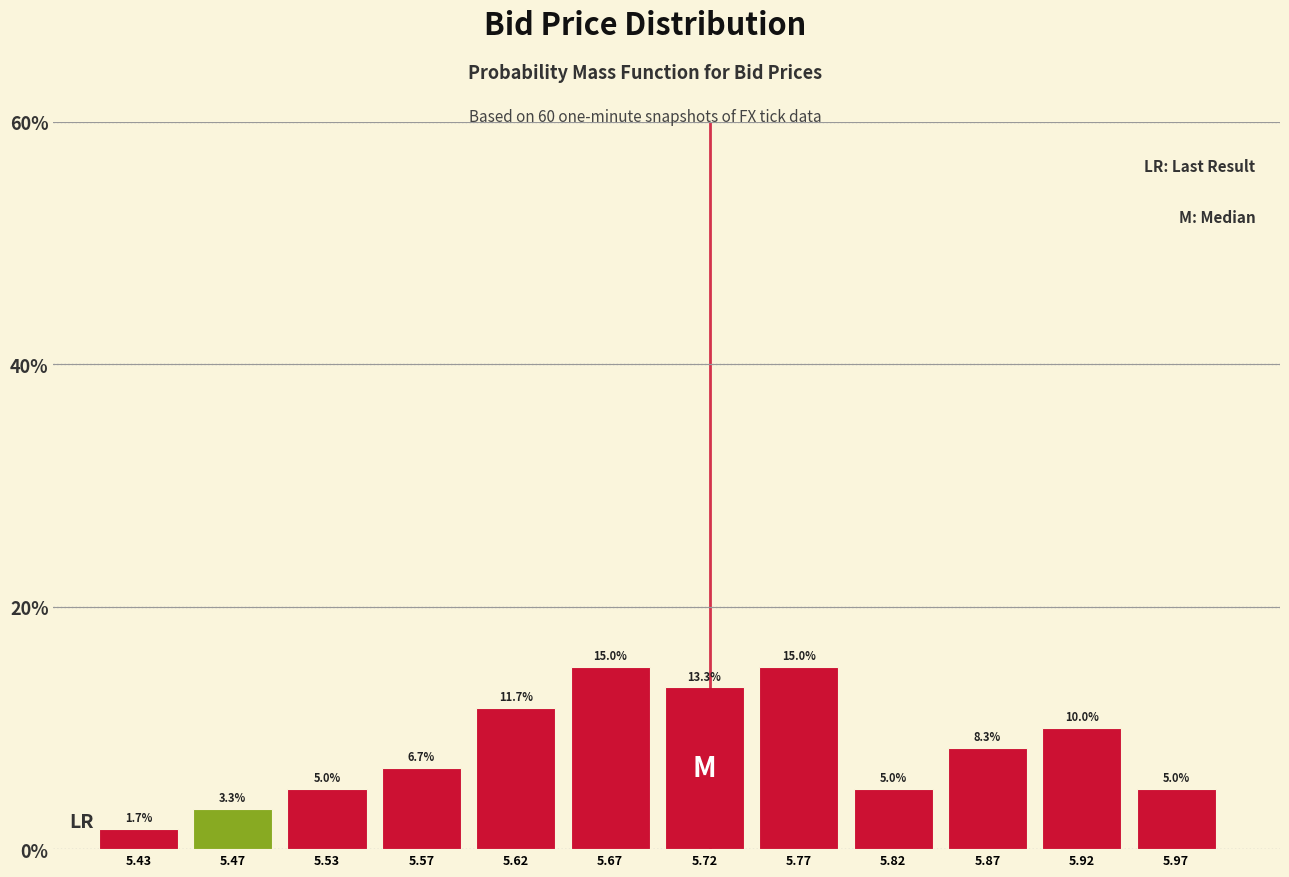

How tall is the bar that spans 5.65 to 5.70 on the x-axis?

15.0